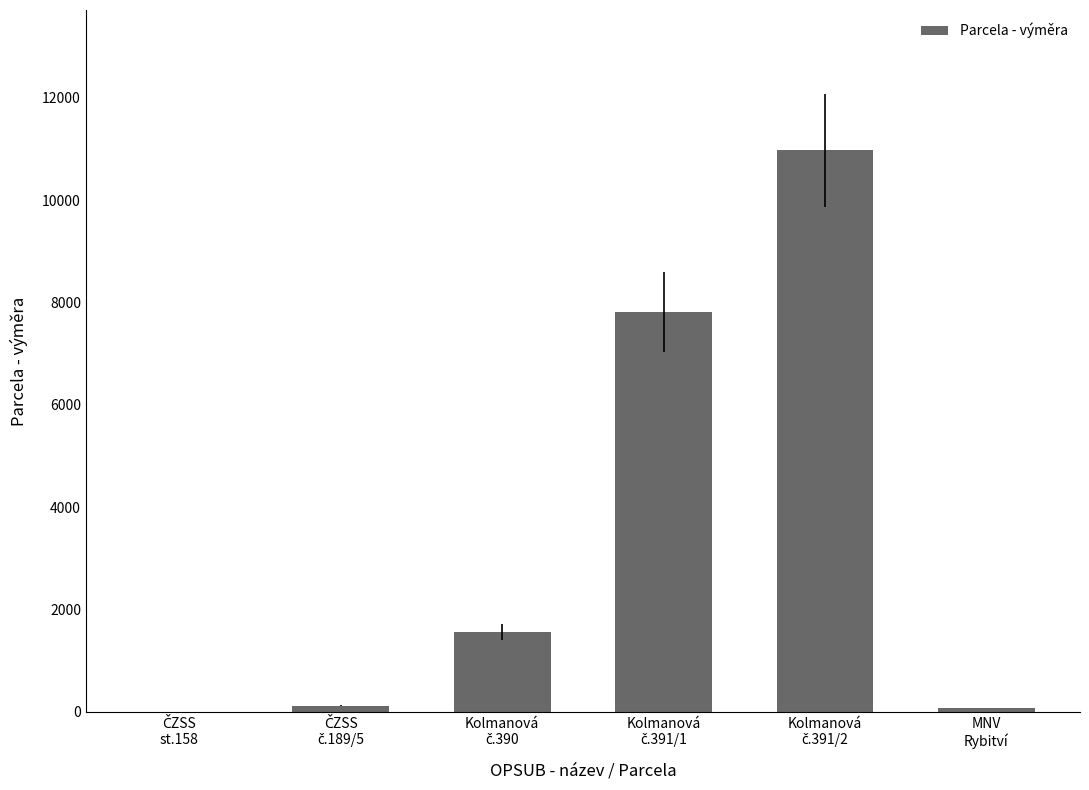

What is the sum of all values?

20544